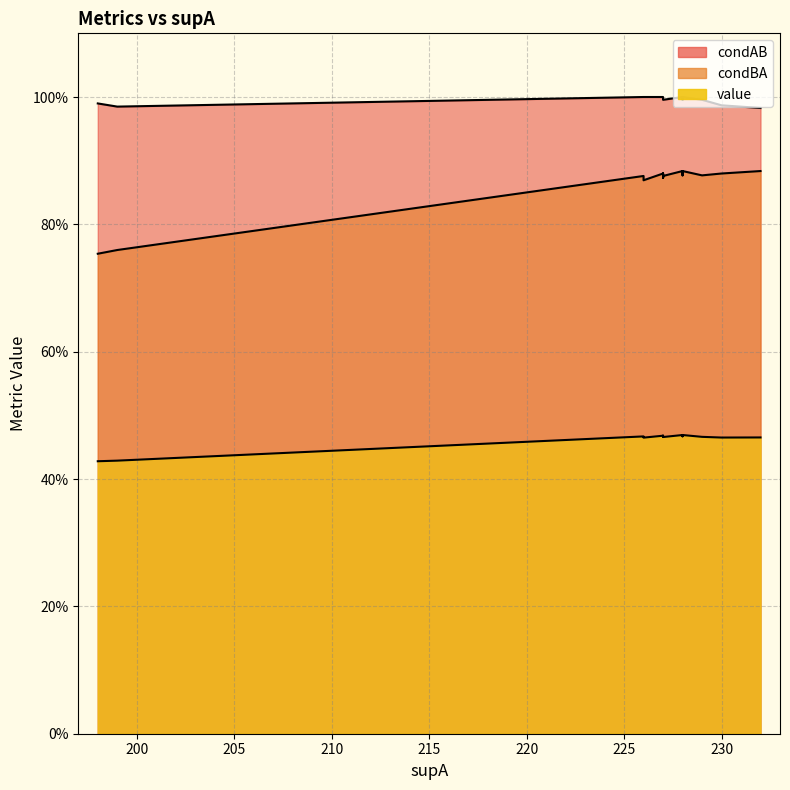

How many lines are shown in the chart?

3